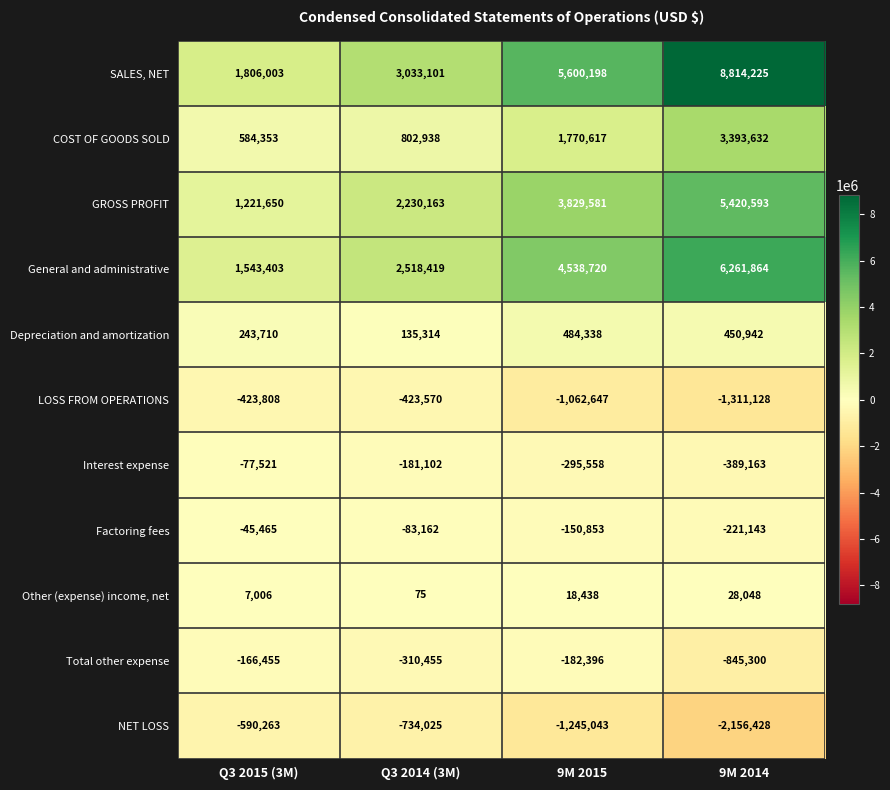

At which category is the sum across all series the highest?

9M 2014